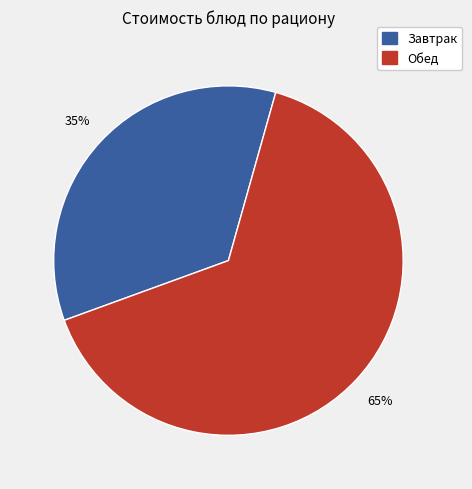

Does any single category account for the majority?

Yes